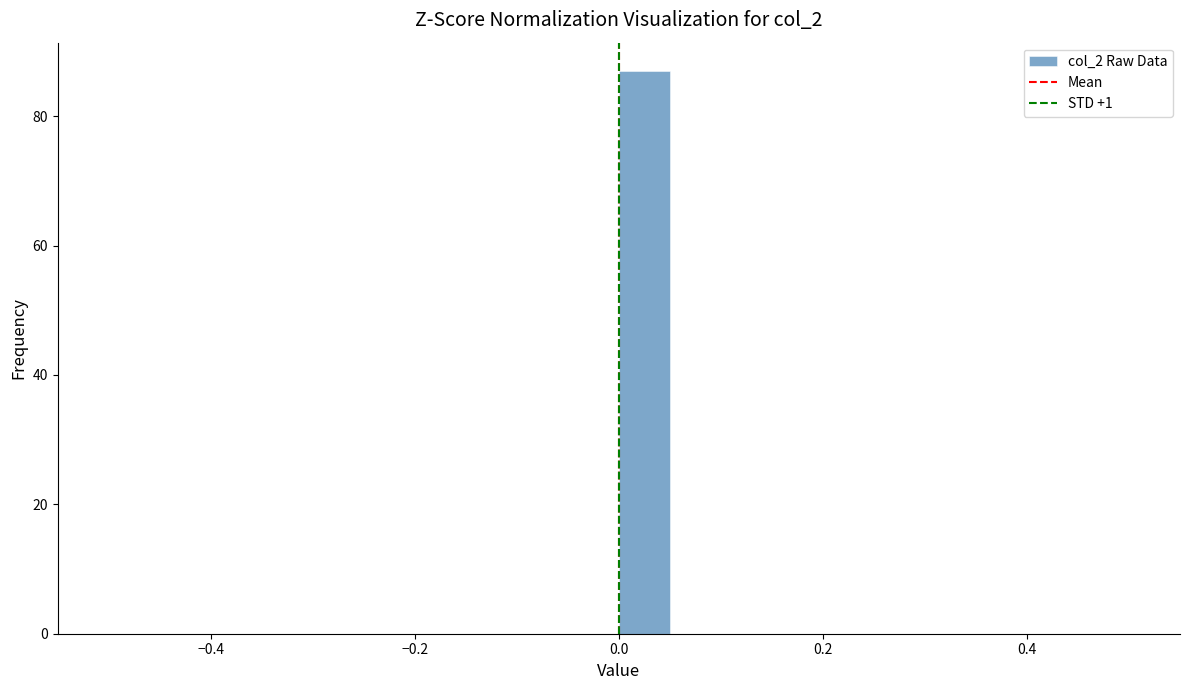

Read against the x-axis, roughly where is the centre of the tallest bar?

0.02